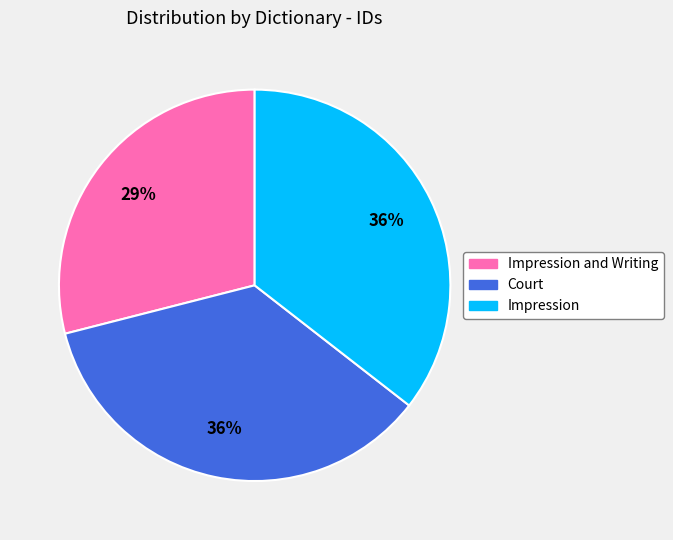

Is there a majority slice in this chart?

No